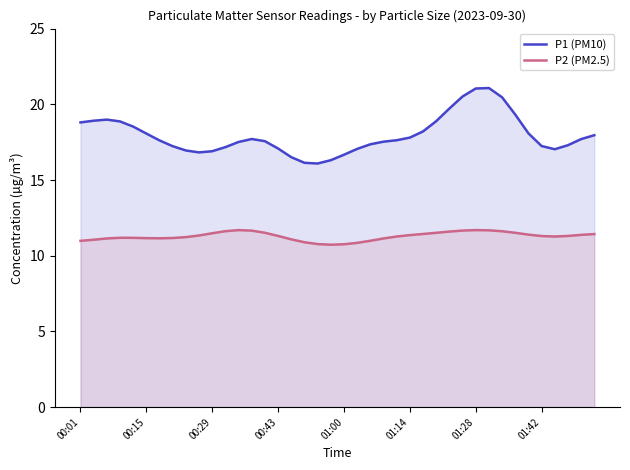

True or false: P2 (PM2.5) and P1 (PM10) intersect in this chart.

False